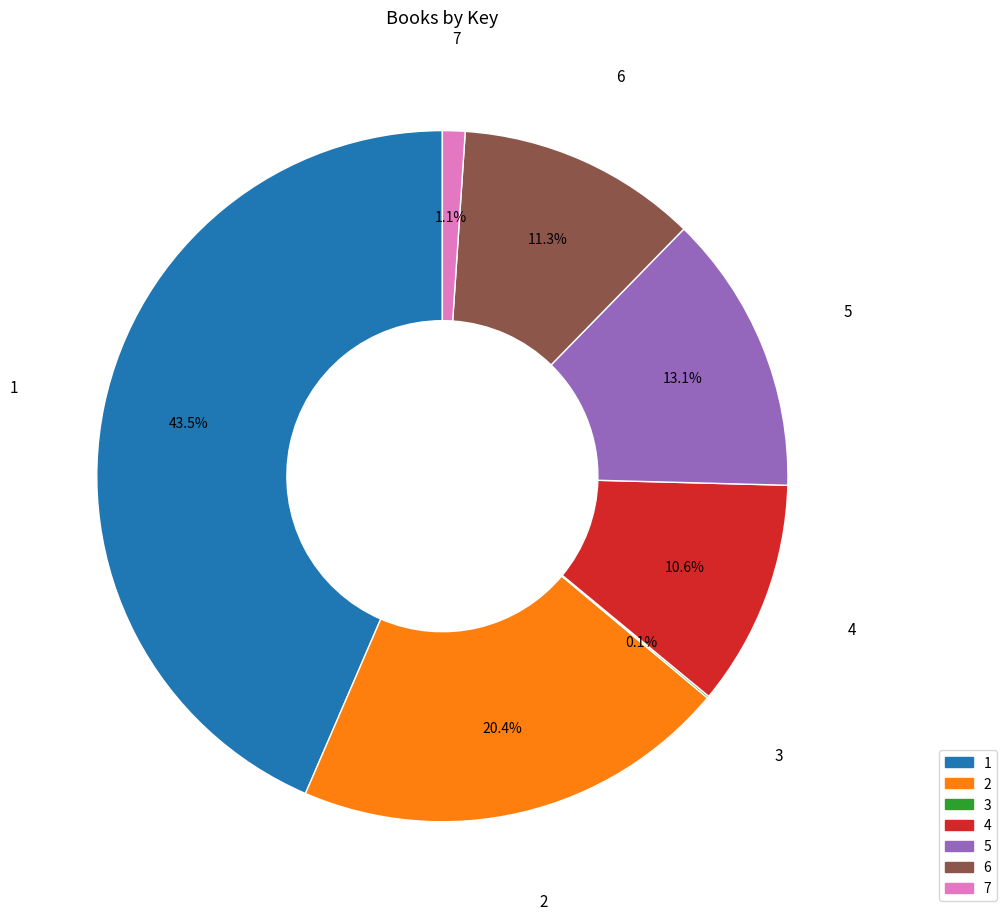

How much of the chart is everything except 5?

86.9%